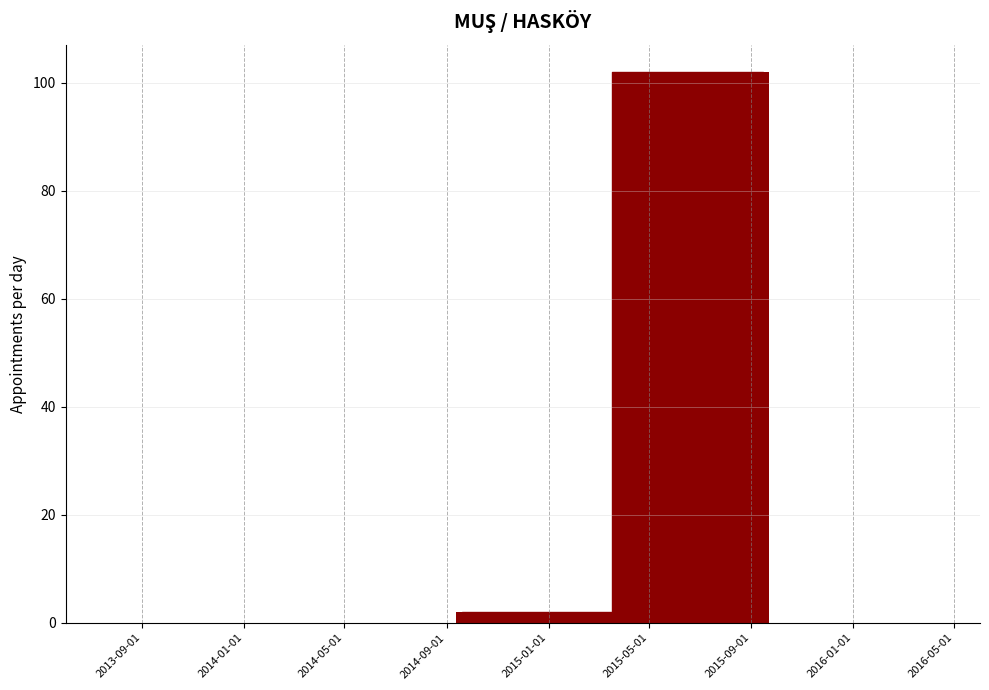

Reading right to left, transcribe all the data shown in this chart.

102	2